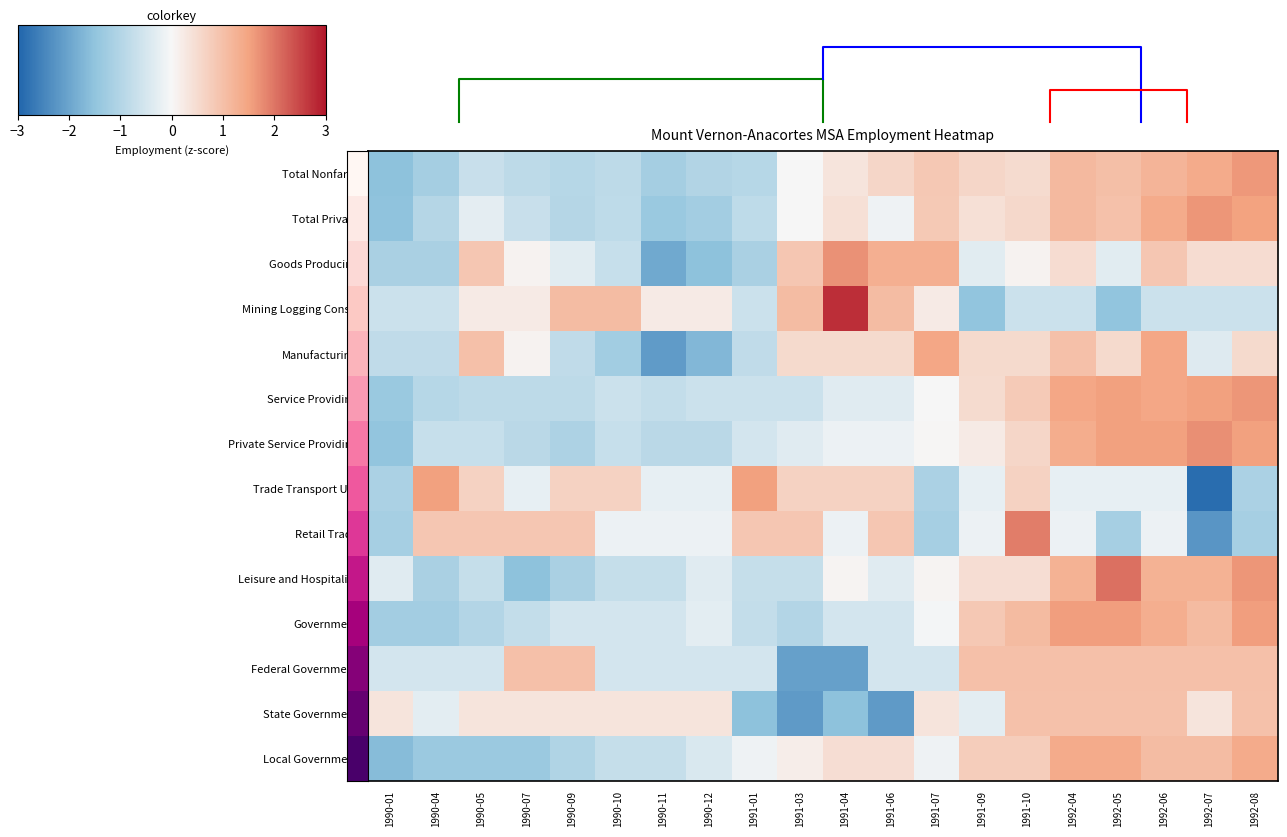

The Manufacturing series shows 0.5 at 1991-10. True or false?

True